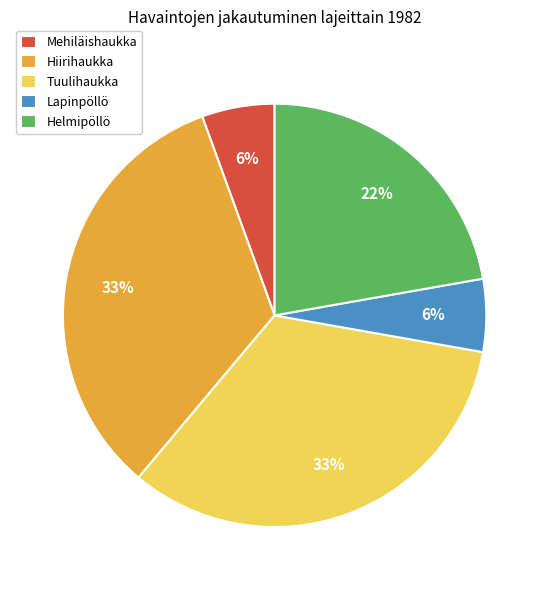

Does Mehiläishaukka represent more than half of the total?

No